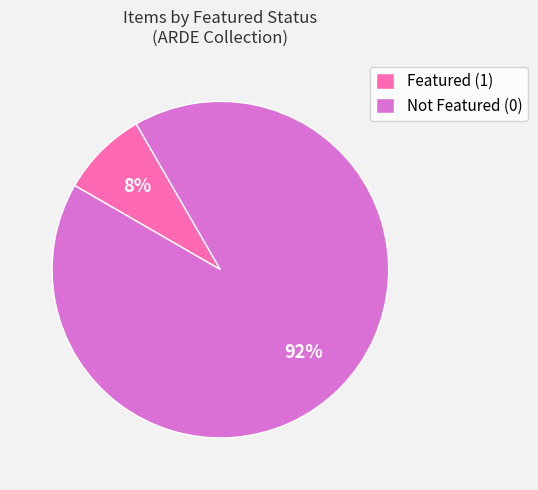

What is the majority slice?

Not Featured (0)